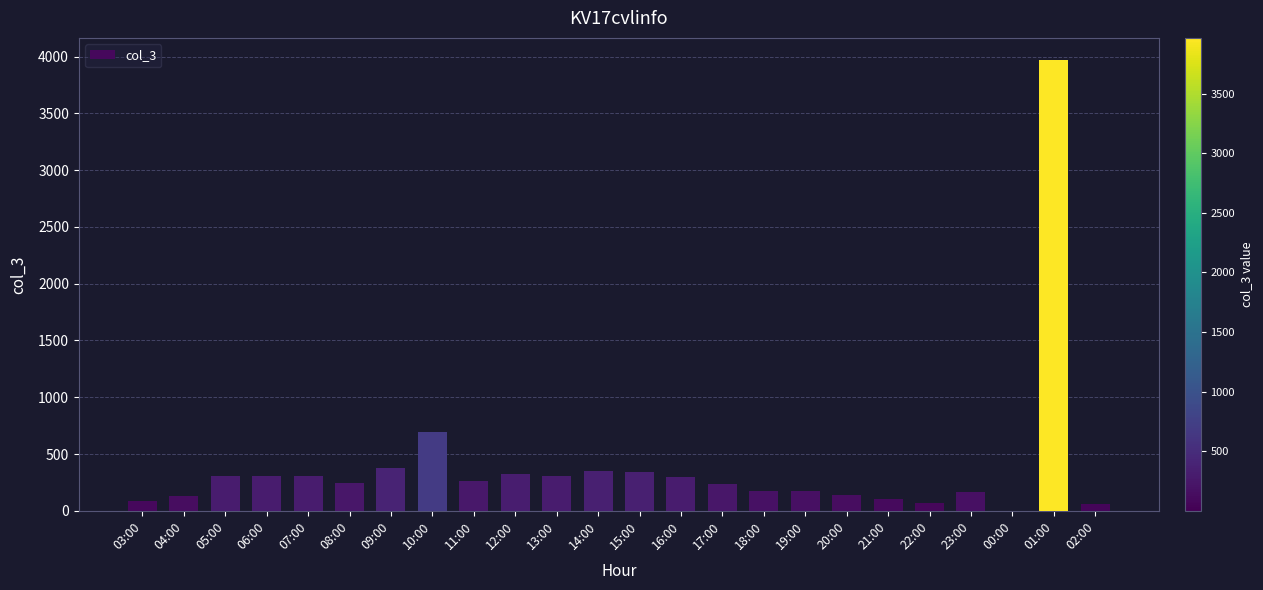

What is the maximum value shown in the chart?

3967